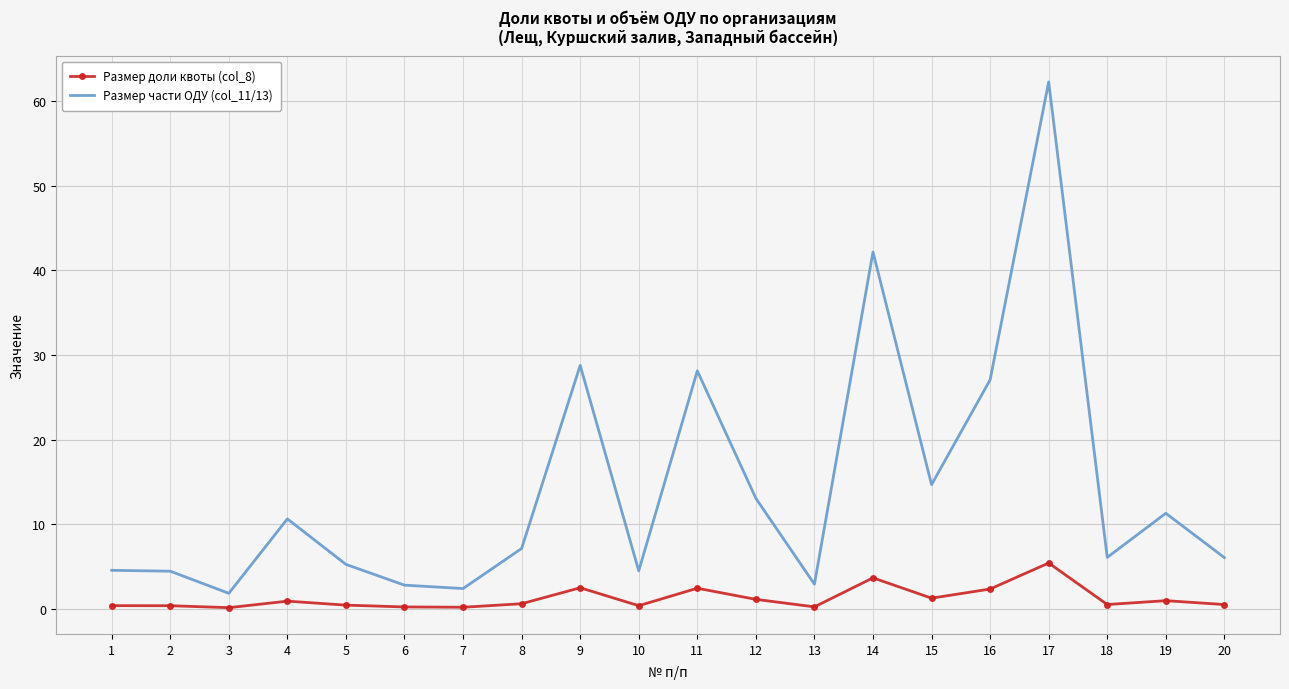

Rank the series by their average value, from lowest to highest.

Размер доли квоты (col_8), Размер части ОДУ (col_11/13)